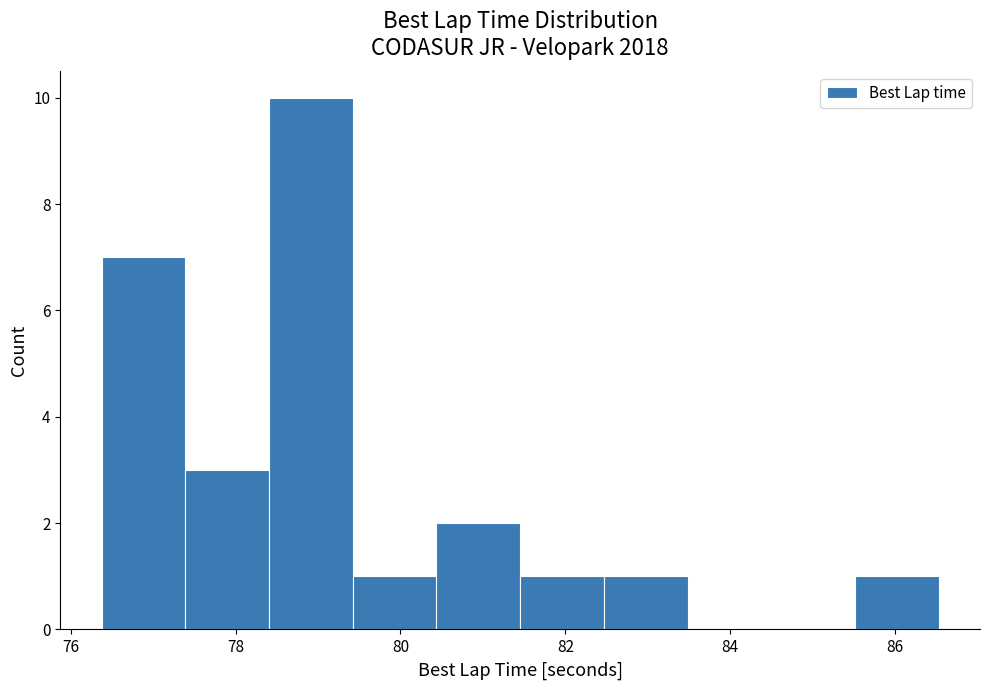

Reading left to right, transcribe this chart: for each bar, give the range it covers on the x-axis and its height. Neither the bar edges nor the heights are printed on the chart, so give them approximately, as read against the axes.

76.4 to 77.4: 7
77.4 to 78.4: 3
78.4 to 79.4: 10
79.4 to 80.4: 1
80.4 to 81.4: 2
81.4 to 82.4: 1
82.4 to 83.4: 1
83.4 to 84.4: 0
84.4 to 85.6: 0
85.6 to 86.6: 1